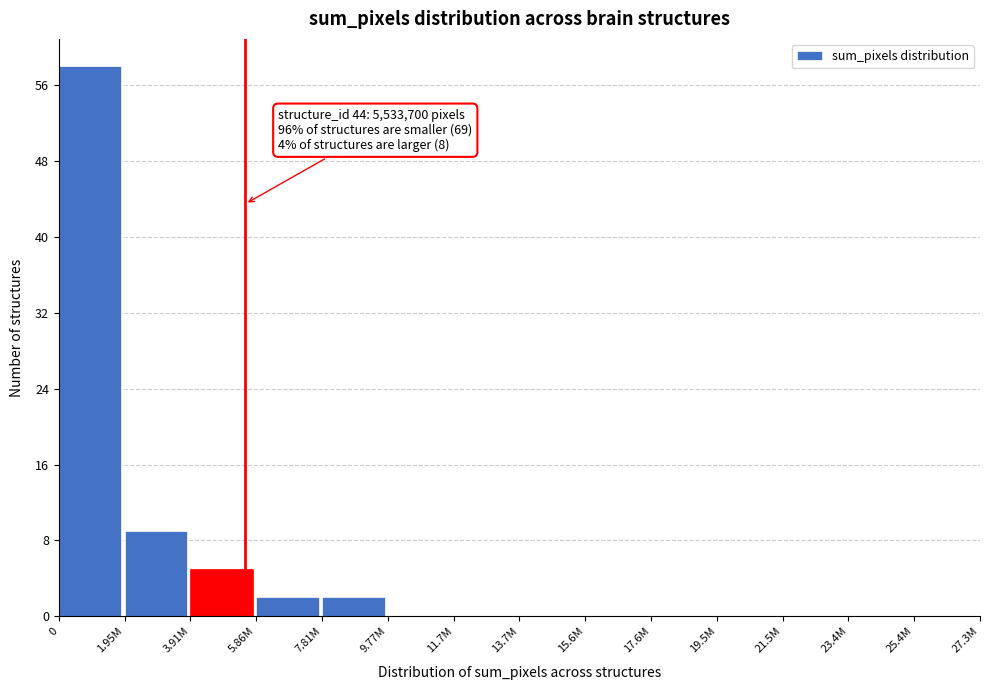

Reading left to right, list all the values displayed in this chart.

0=58	1.95M=9	3.91M=5	5.86M=2	7.81M=2	9.77M=0	11.7M=0	13.7M=0	15.6M=0	17.6M=0	19.5M=0	21.5M=0	23.4M=0	25.4M=0